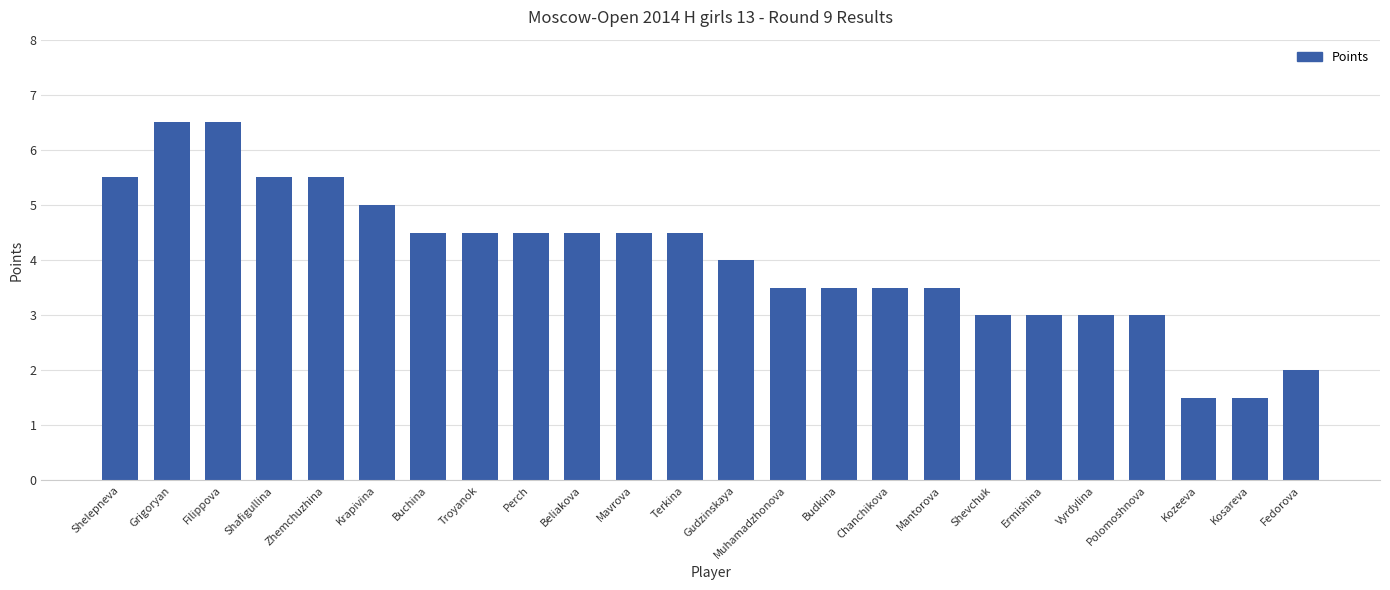

How many values are between 3 and 5?

16